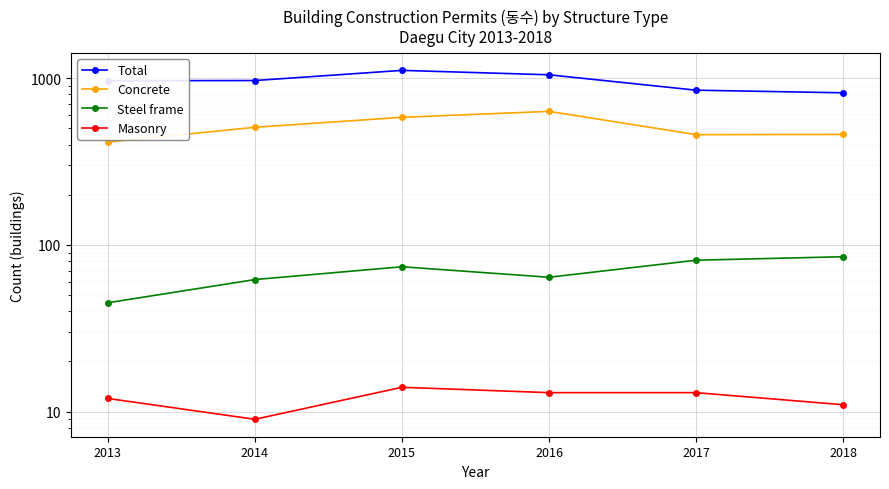

List the labels in order of Steel frame value, largest first.

2018, 2017, 2015, 2016, 2014, 2013